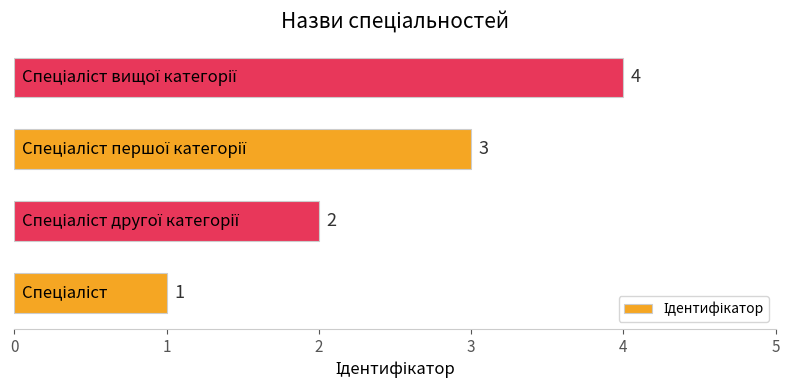

Are the bars grouped side by side (vs. stacked)?

No